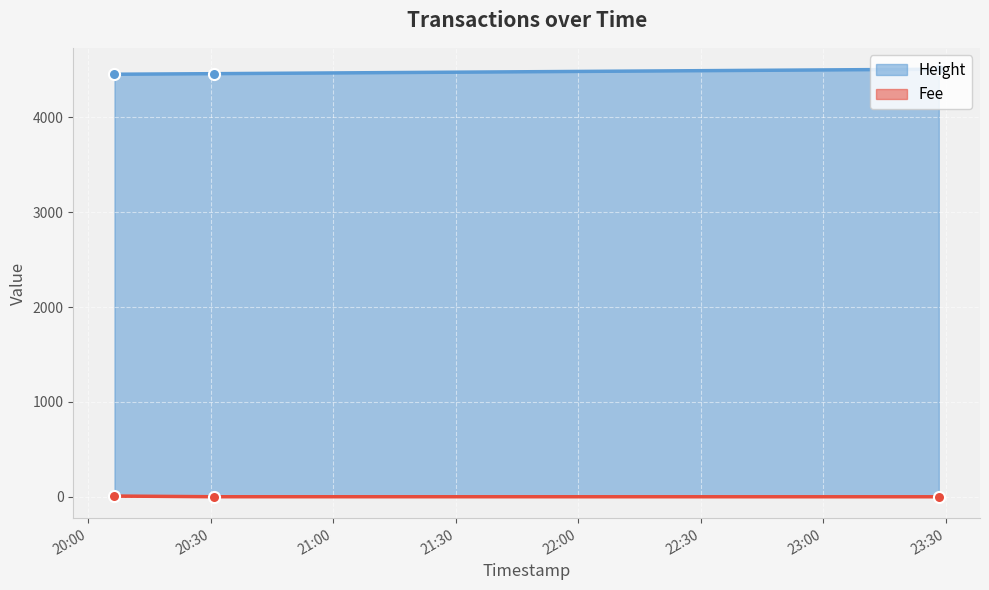

Which has a higher value, 2019-01-22 20:06:22 or 2019-01-22 20:30:46?

2019-01-22 20:30:46